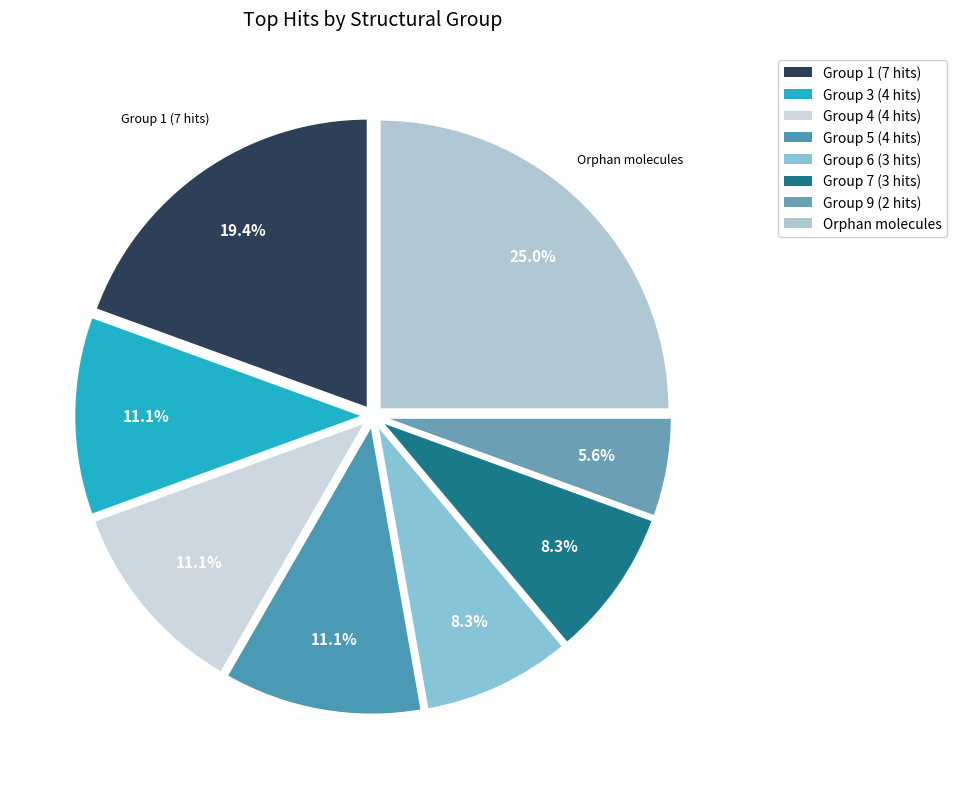

The Group 7 (3 hits) slice represents 1% of the pie. True or false?

False